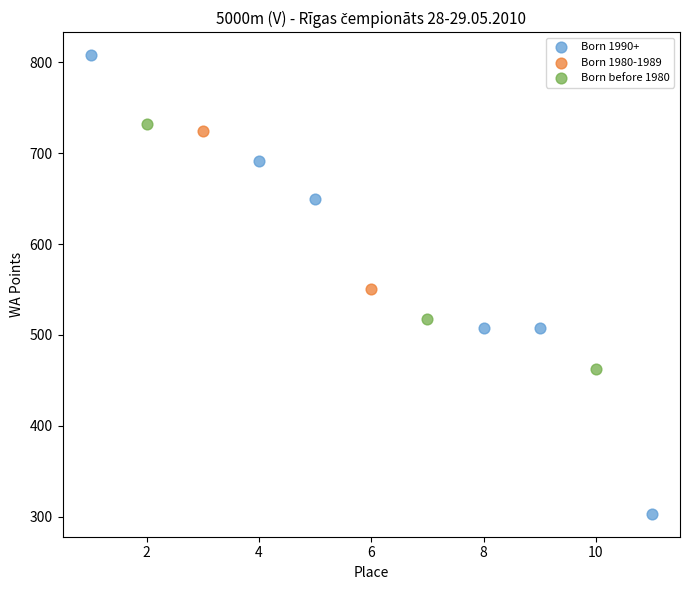

Which series reaches the minimum Y coordinate?

Born 1990+